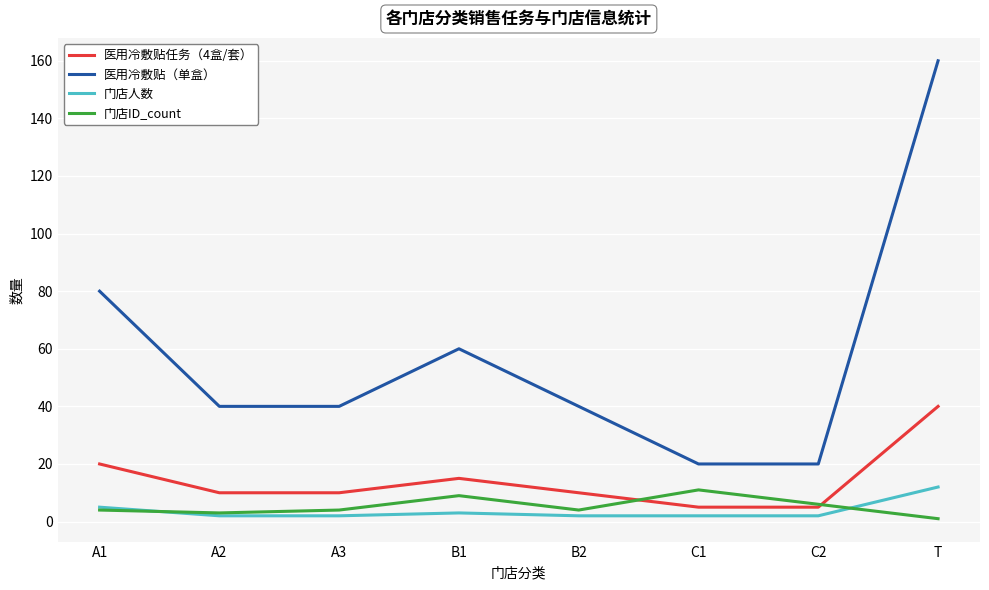

How many interior local peaks does the 医用冷敷贴（单盒） series have?

1